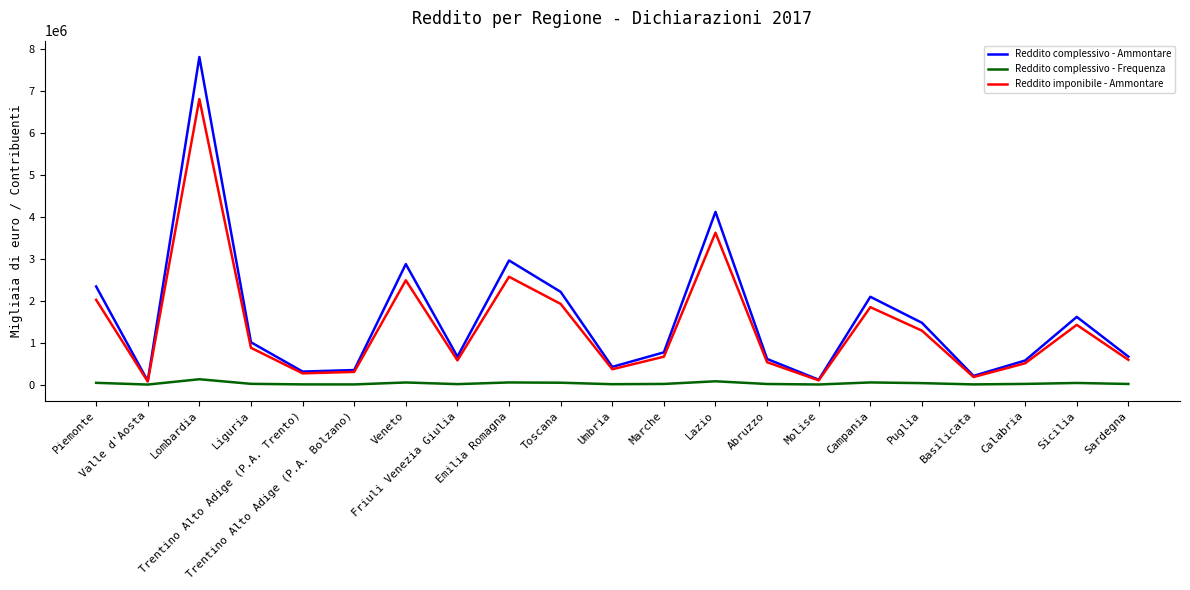

Which series has the largest range (max minus min)?

Reddito complessivo - Ammontare